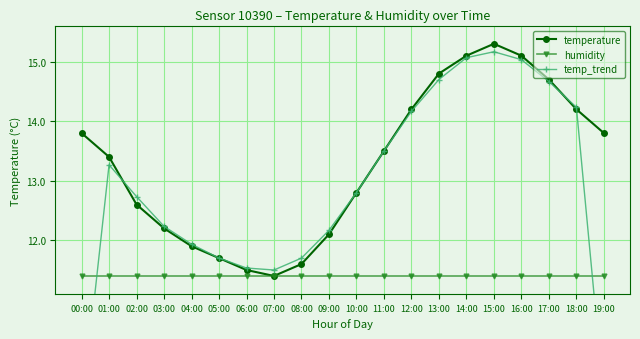

What is the label of the 18th point from the left?

17:00